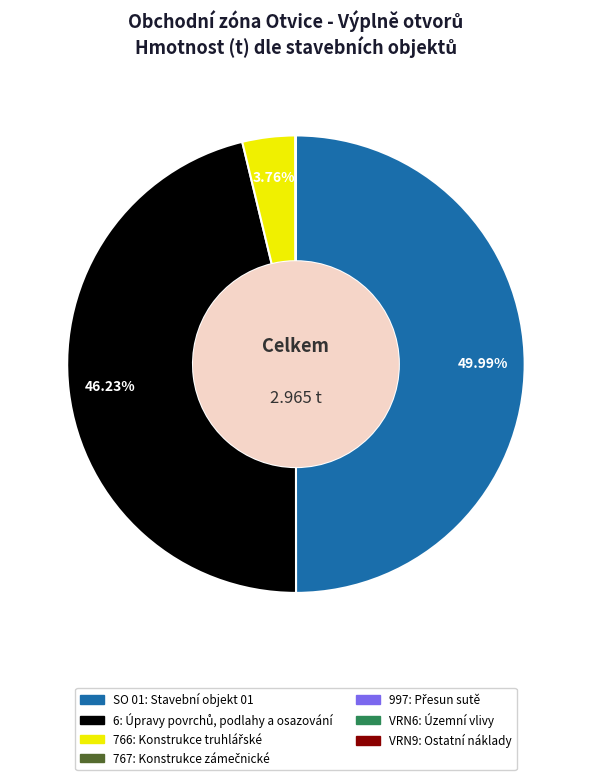

Rank the categories by value from highest to lowest.

SO 01: Stavební objekt 01, 6: Úpravy povrchů, podlahy a osazování, 766: Konstrukce truhlářské, 767: Konstrukce zámečnické, 997: Přesun sutě, VRN6: Územní vlivy, VRN9: Ostatní náklady